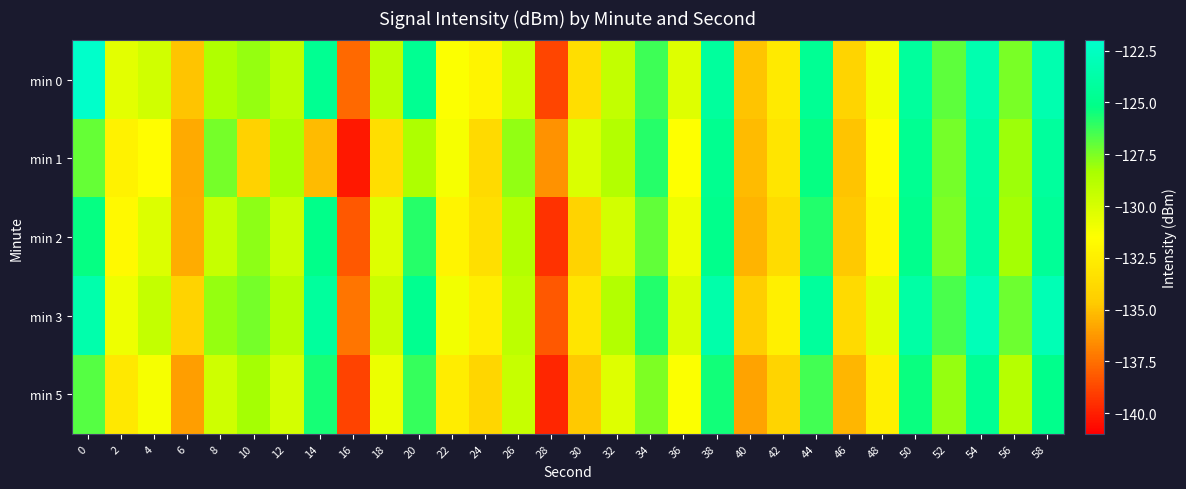

Rank the series at 26 from lowest to highest value.

min 0, min 5, min 3, min 2, min 1